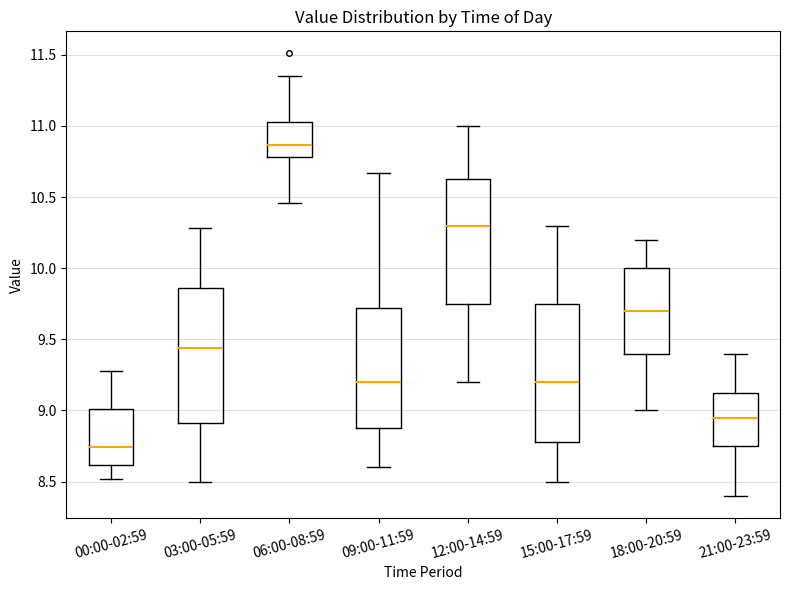

Reading left to right, read every box against the y-axis: the position of its median line, the range the box covers, and the ends of its whiskers. The values are not printed on the chart, so give them approximately, as read against the axis.

00:00-02:59: median 8.75, box 8.60 to 9.00, whiskers 8.50 to 9.30
03:00-05:59: median 9.45, box 8.90 to 9.85, whiskers 8.50 to 10.30
06:00-08:59: median 10.85, box 10.80 to 11.05, whiskers 10.45 to 11.35
09:00-11:59: median 9.20, box 8.90 to 9.70, whiskers 8.60 to 10.65
12:00-14:59: median 10.30, box 9.75 to 10.65, whiskers 9.20 to 11.00
15:00-17:59: median 9.20, box 8.80 to 9.75, whiskers 8.50 to 10.30
18:00-20:59: median 9.70, box 9.40 to 10.00, whiskers 9.00 to 10.20
21:00-23:59: median 8.95, box 8.75 to 9.15, whiskers 8.40 to 9.40